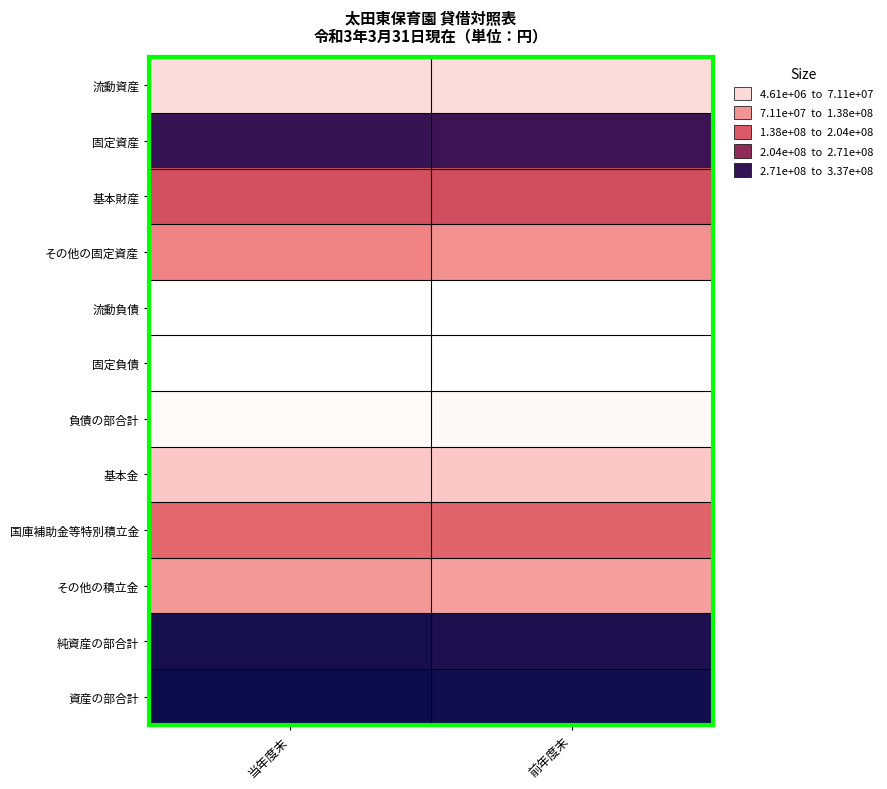

What is the total value across all series at 前年度末?

1600199601